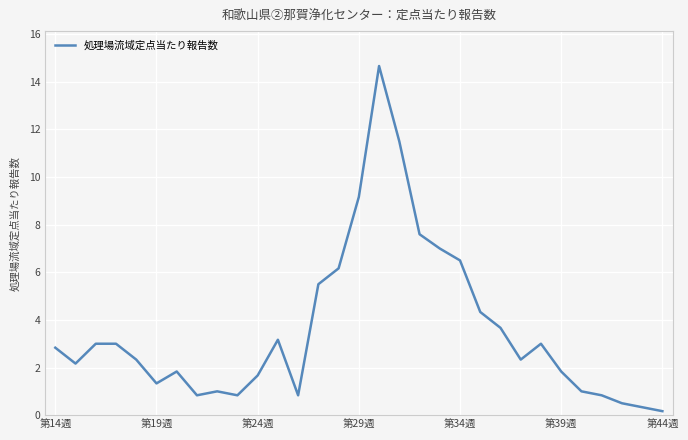

What is the minimum value shown in the chart?

0.2